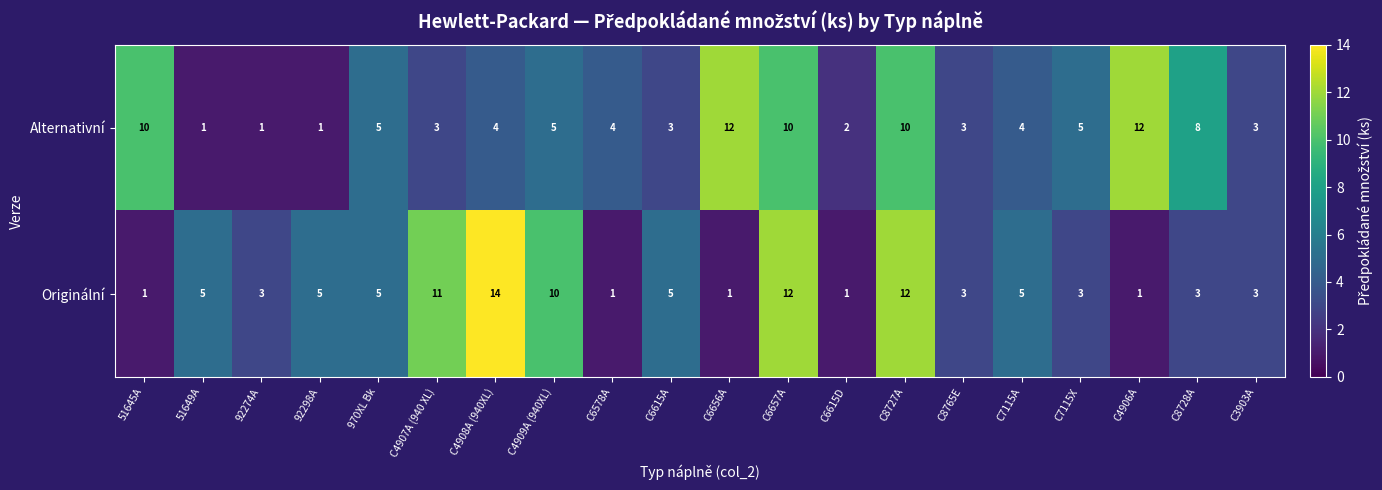

Between 970XL Bk and C6615D, which series saw the biggest shift?

Originální